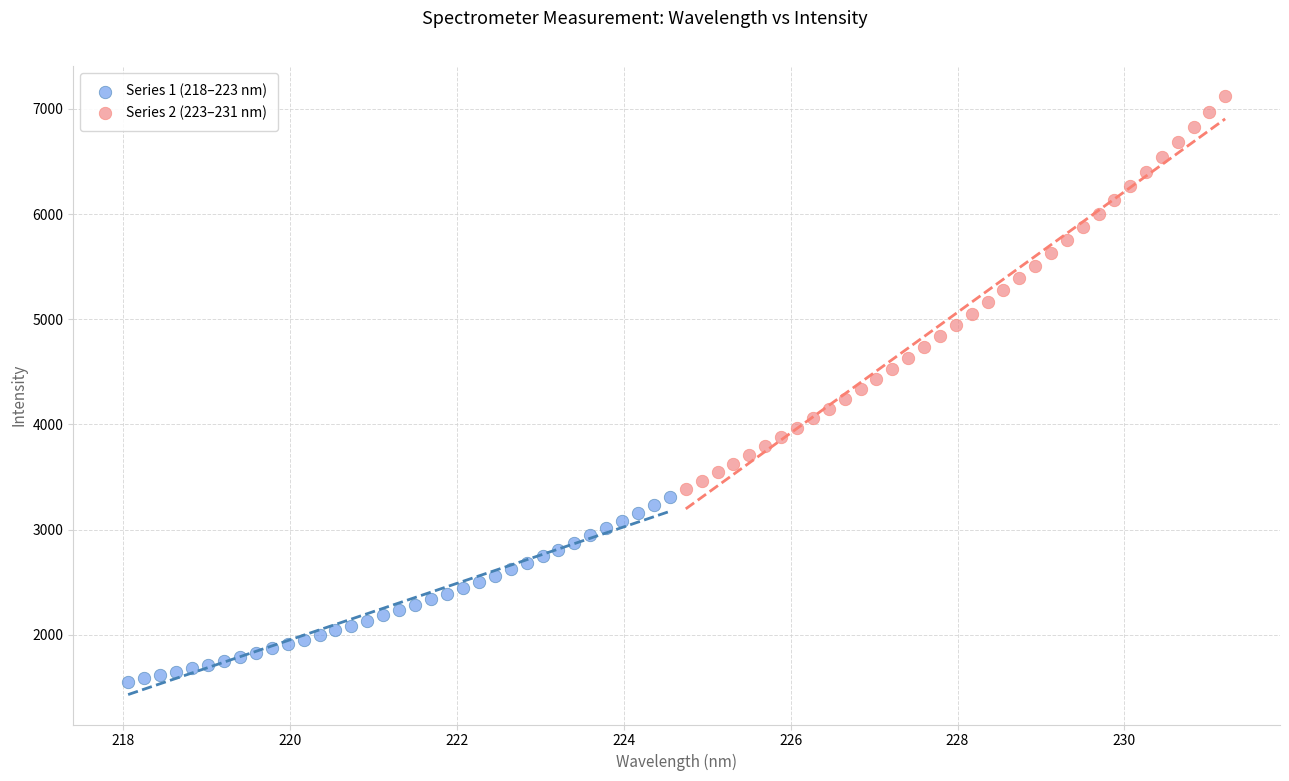

Which series has the widest spread of Y values?

Series 2 (223–231 nm)